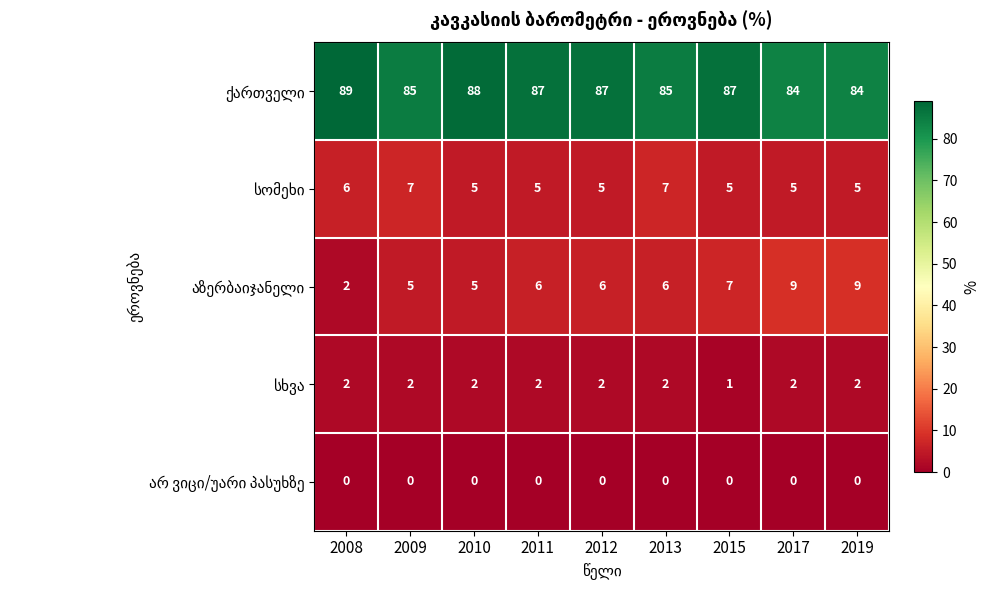

What is the total value across all series at 2015?

100